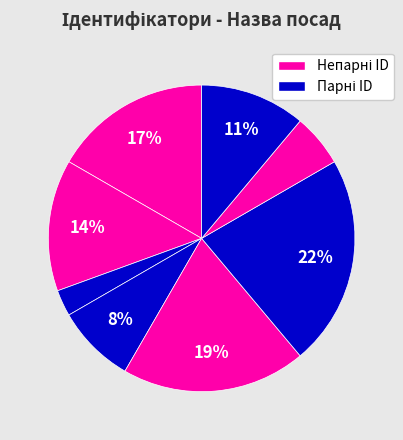

How many slices are in this pie chart?

8